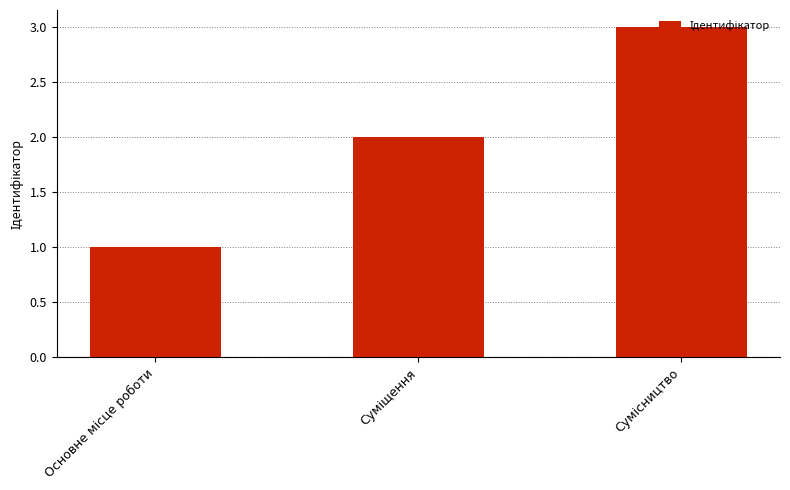

What is the sum of all values?

6